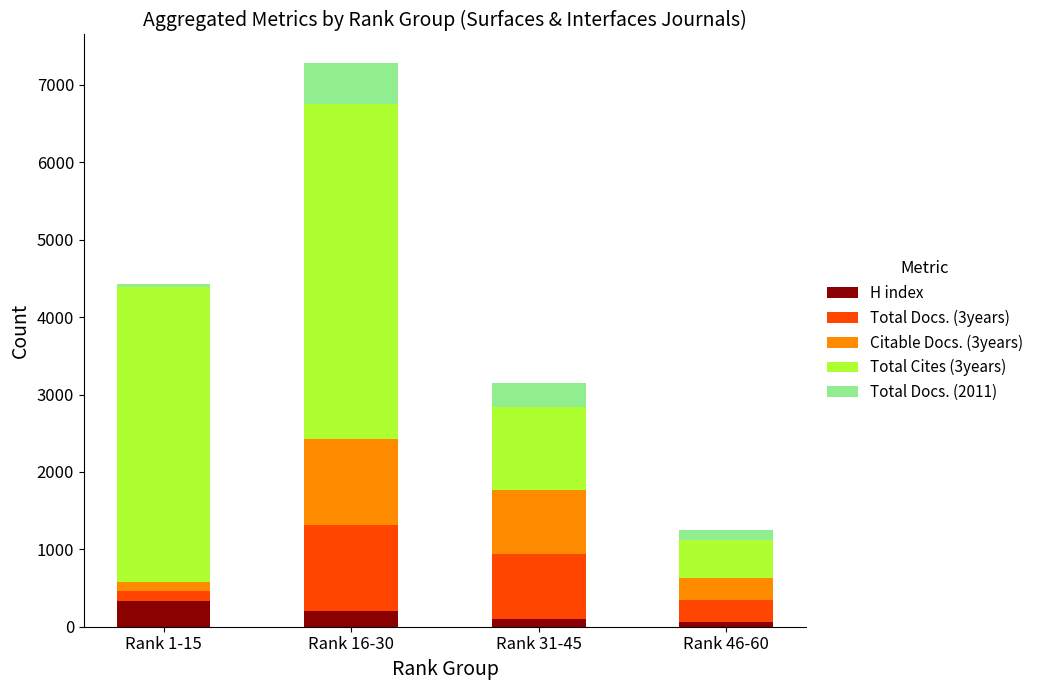

Reading right to left, transcribe the values for H index.

Rank 46-60=60	Rank 31-45=99	Rank 16-30=198	Rank 1-15=331